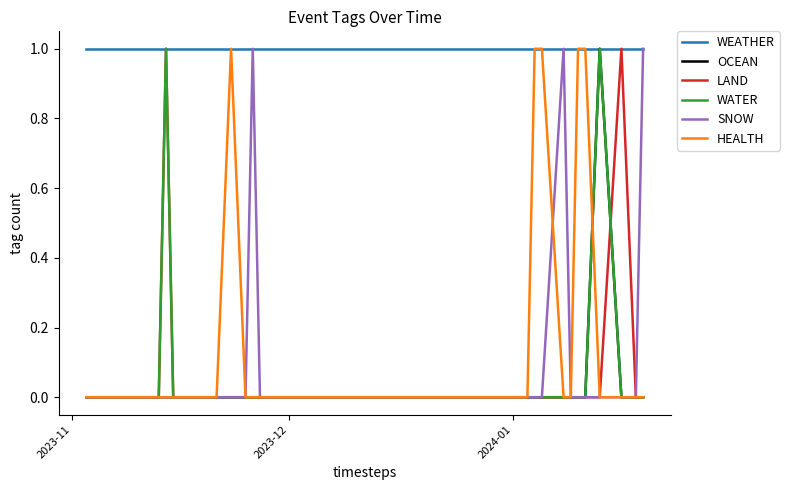

Which series has the largest total across all categories?

WEATHER